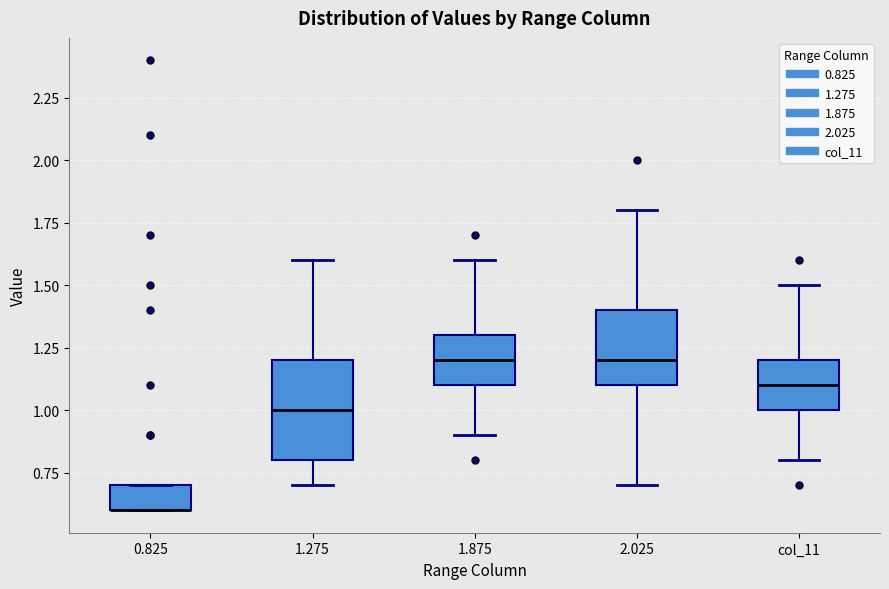

Reading left to right, read every box against the y-axis: the position of its median line, the range the box covers, and the ends of its whiskers. The values are not printed on the chart, so give them approximately, as read against the axis.

0.825: median 0.6 (drawn on the box's lower edge), box 0.6 to 0.7, whiskers 0.6 to 0.7
1.275: median 1.0, box 0.8 to 1.2, whiskers 0.7 to 1.6
1.875: median 1.2, box 1.1 to 1.3, whiskers 0.9 to 1.6
2.025: median 1.2, box 1.1 to 1.4, whiskers 0.7 to 1.8
col_11: median 1.1, box 1.0 to 1.2, whiskers 0.8 to 1.5